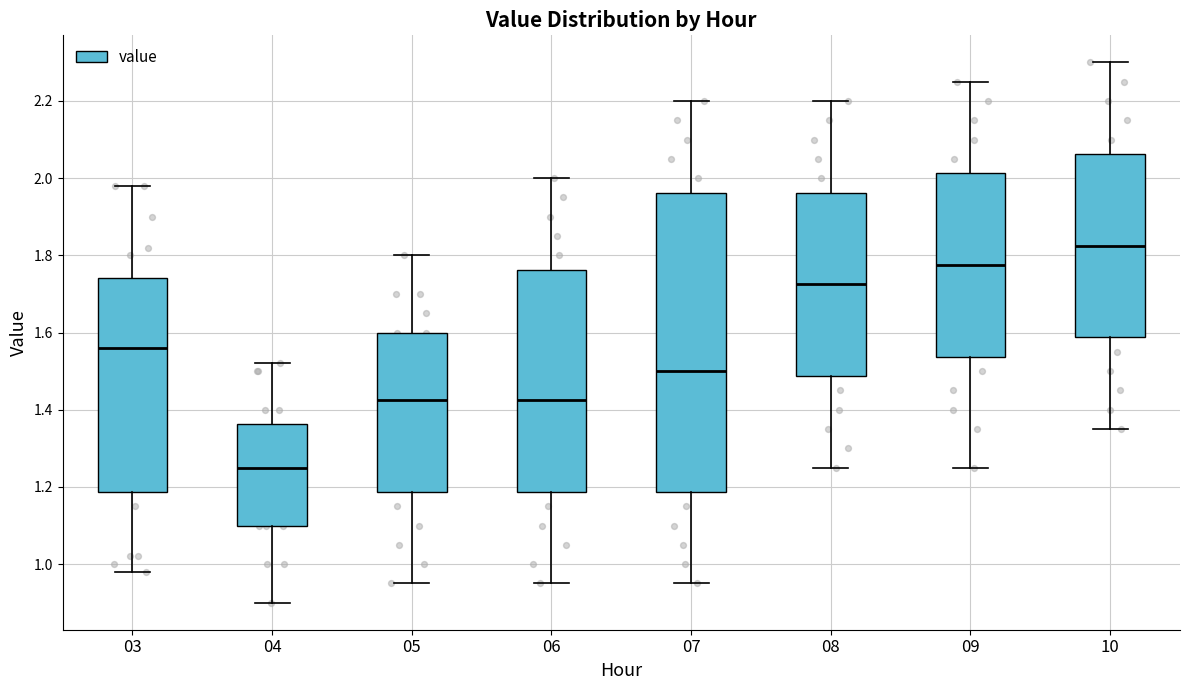

Comparing the boxes themselves (not the whiskers), which one is the tallest?

07